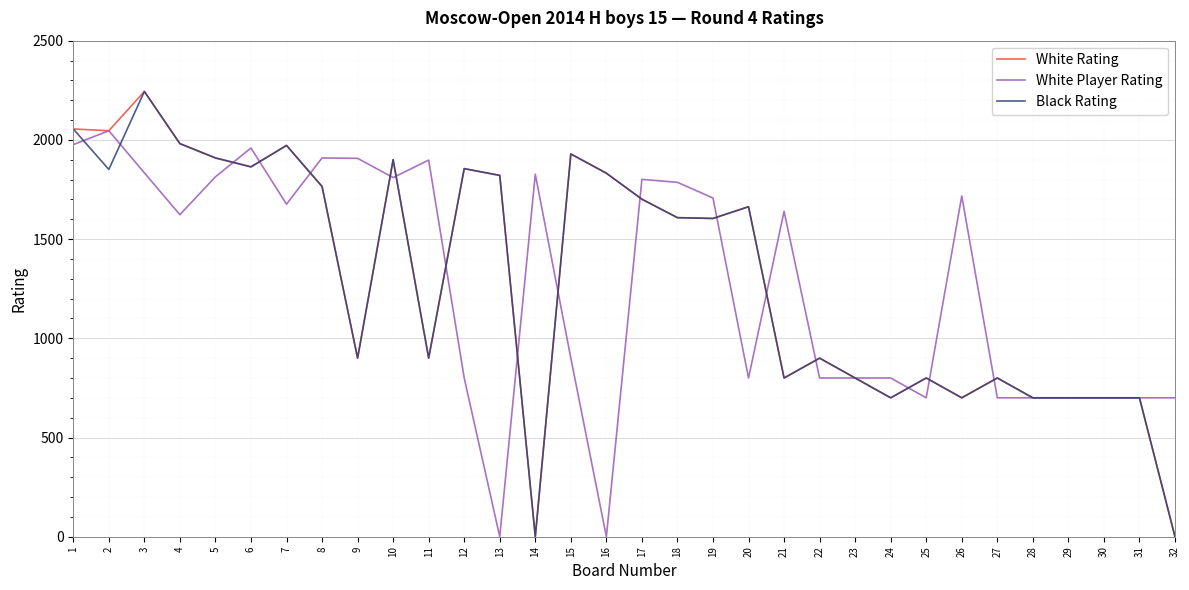

What is the maximum value shown in the chart?

2244